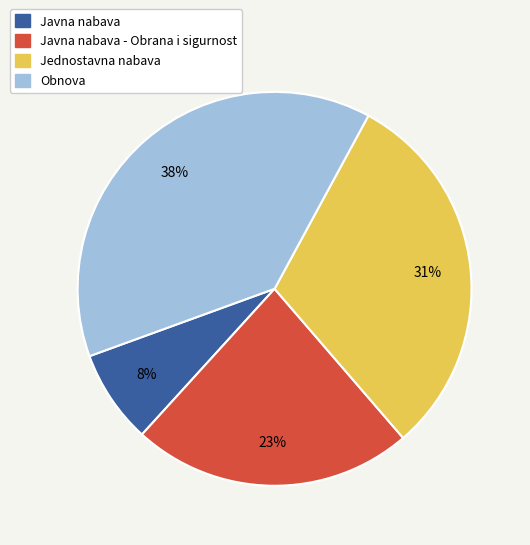

Which has a higher value, Obnova or Javna nabava?

Obnova